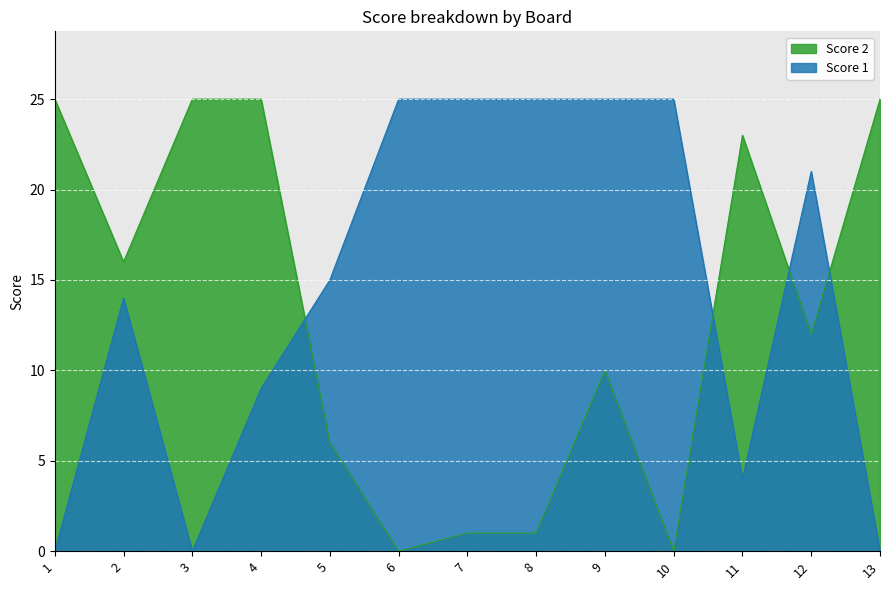

Where does the Score 2 series first go above 12?

1